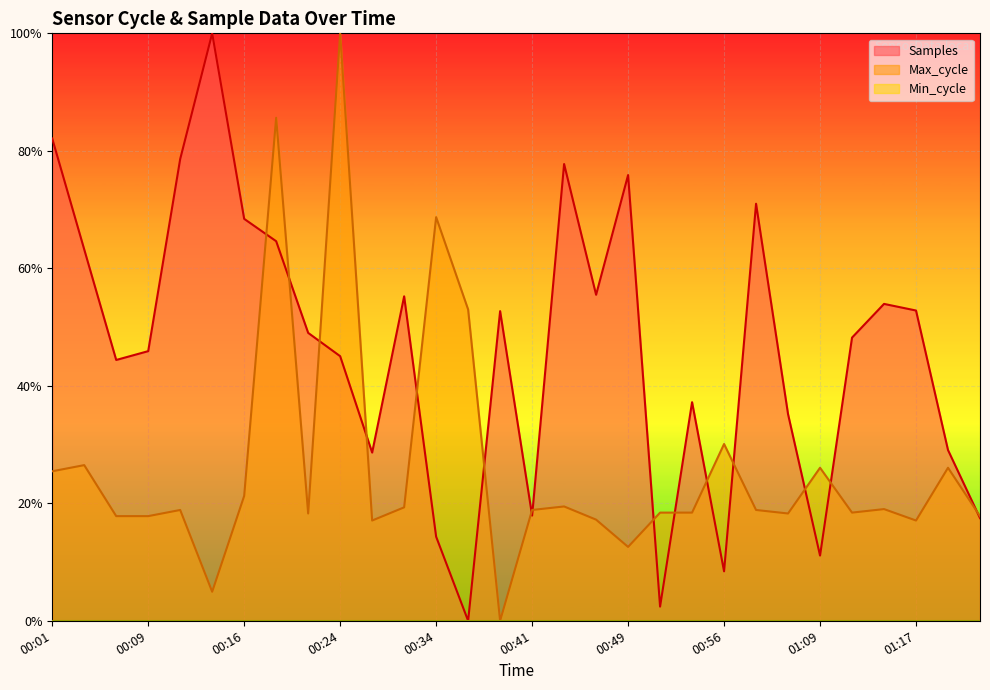

Is it true that Max_cycle equals 0.3 at 01:12?

False